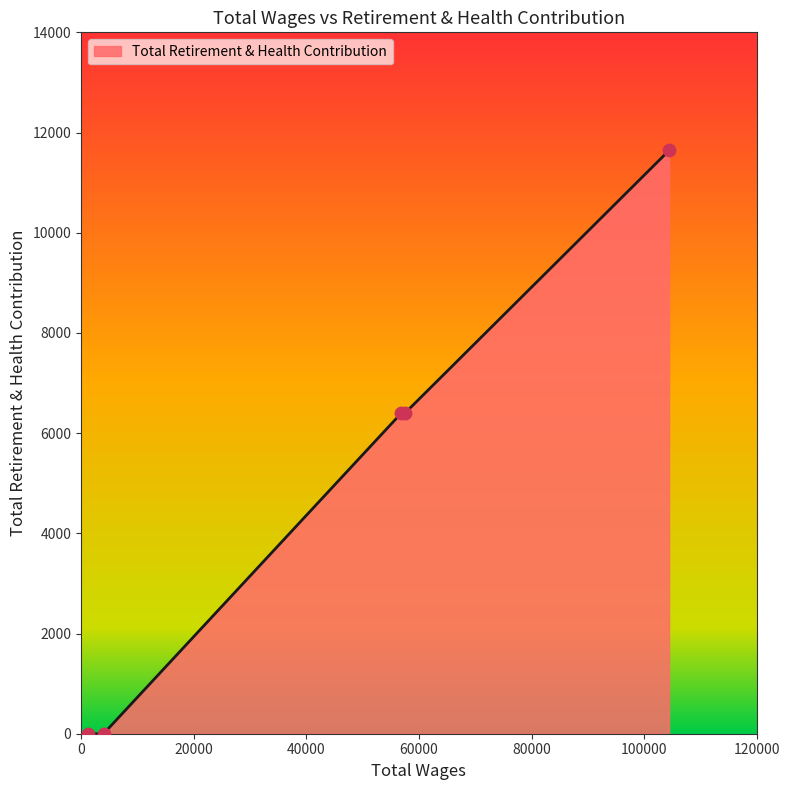

What is the average value?

4887